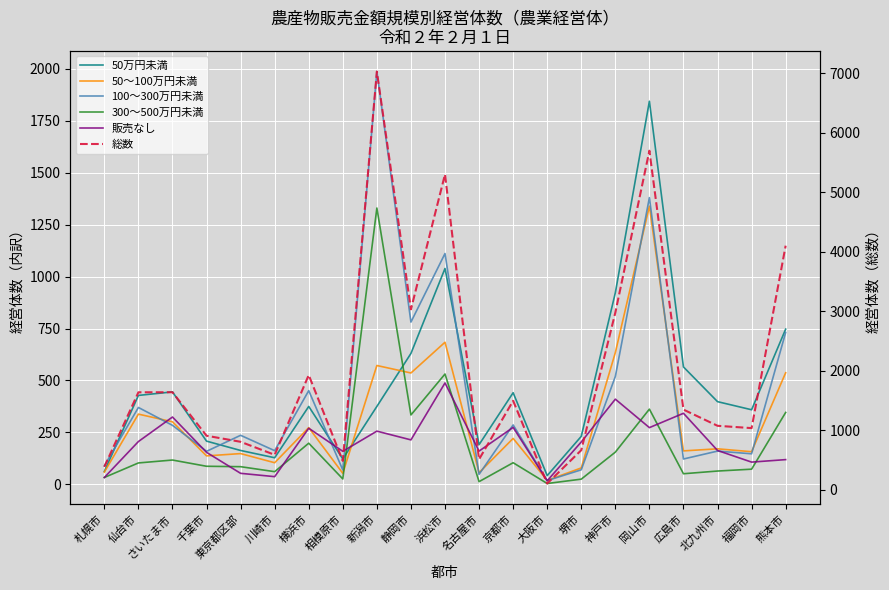

What is the average value of the 販売なし series?

203